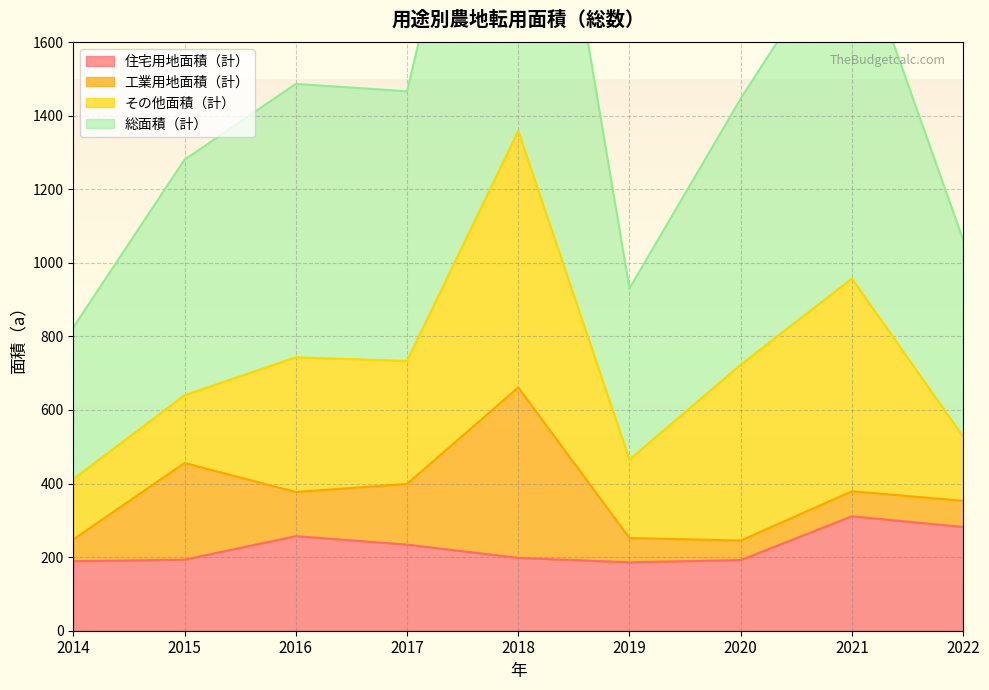

How many values in the 住宅用地面積（計） series exceed 198?

4